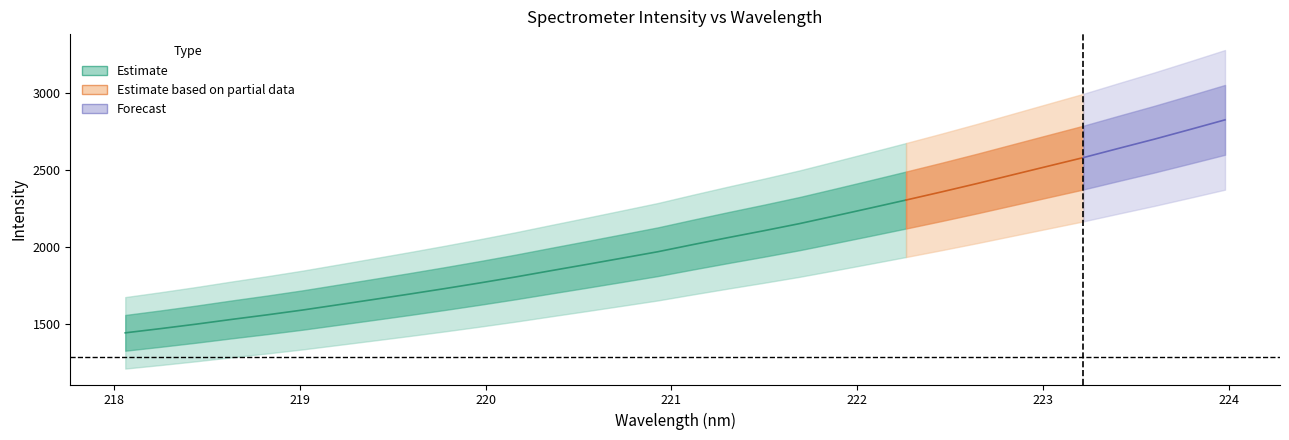

True or false: x has a value of 219.0 at 5.

True